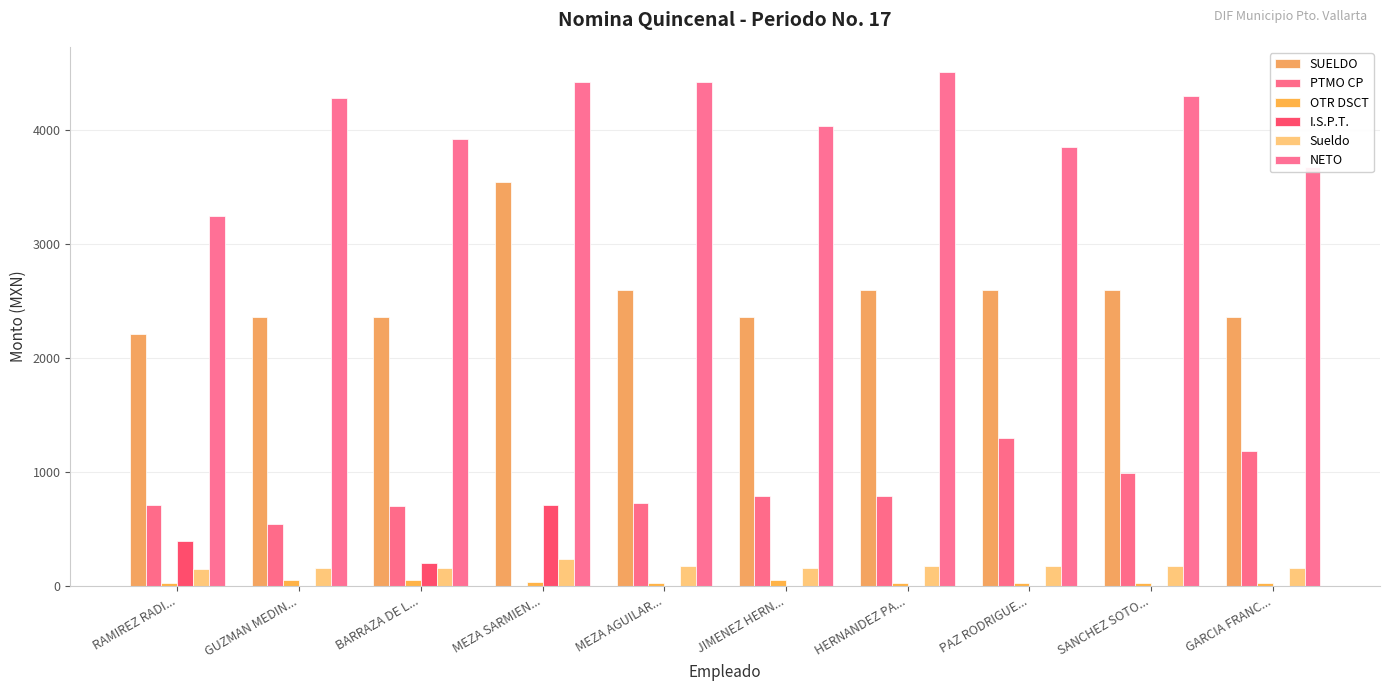

Are the bars grouped side by side (vs. stacked)?

Yes